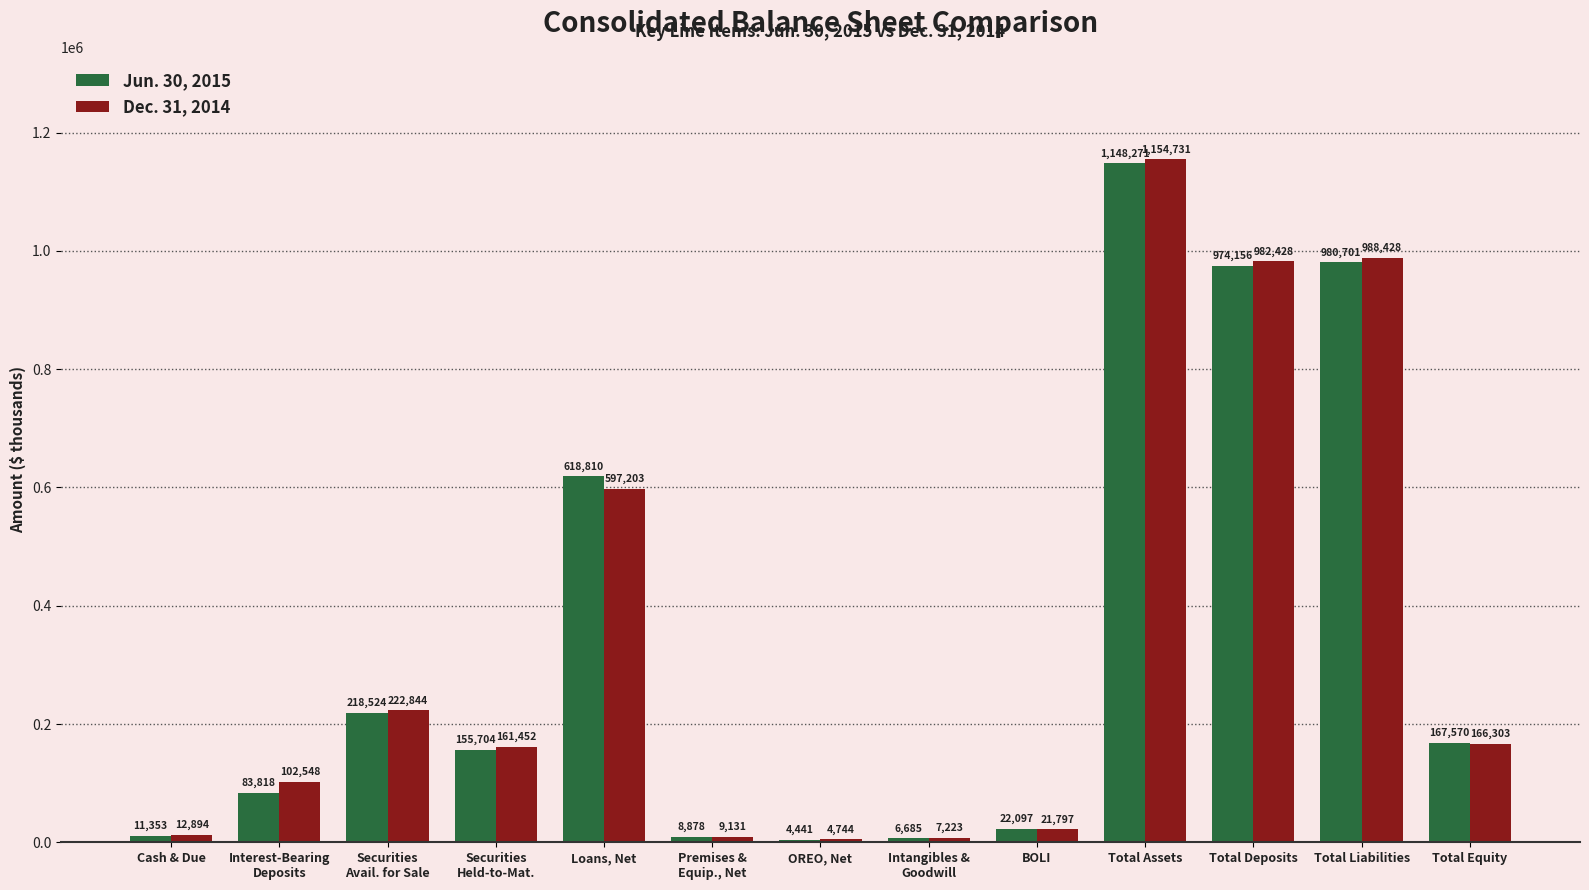

What position from the left is OREO, Net?

7